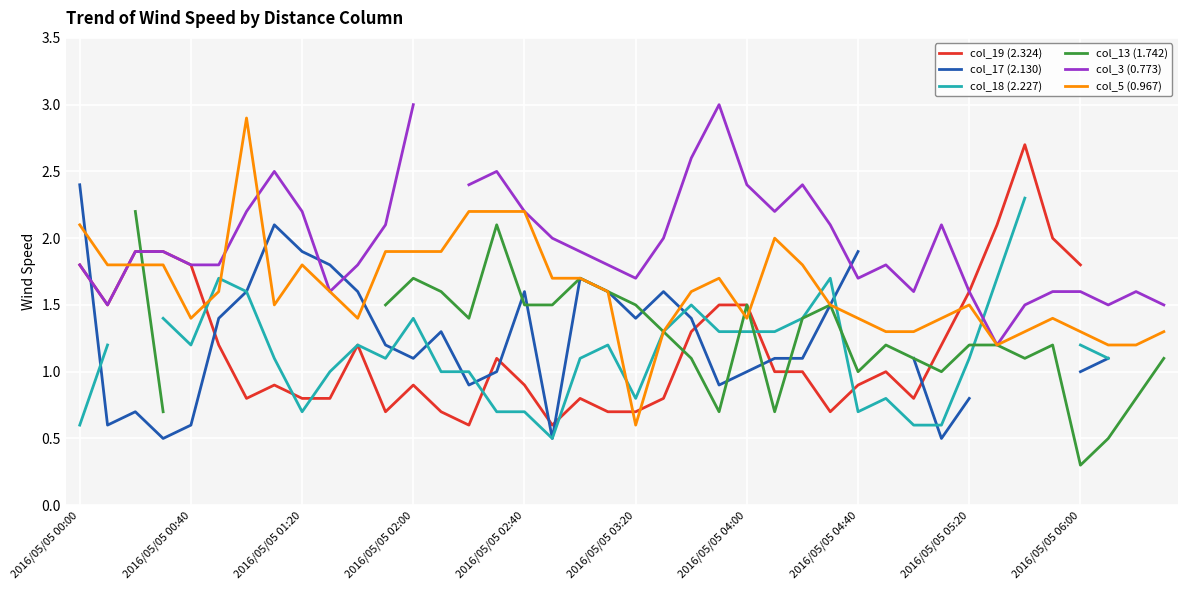

What is the lowest value of the col_5 (0.967) series?

0.6